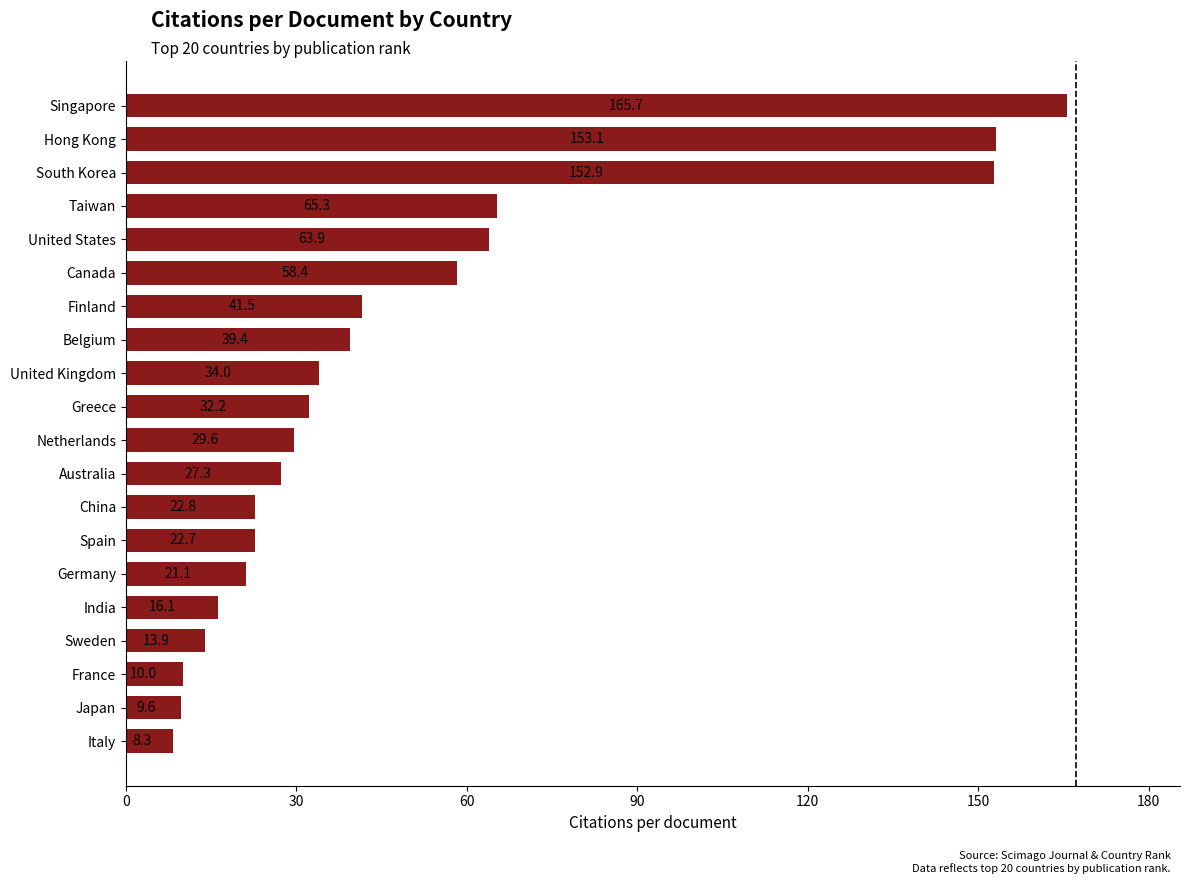

The value at Singapore is 59.6. True or false?

False